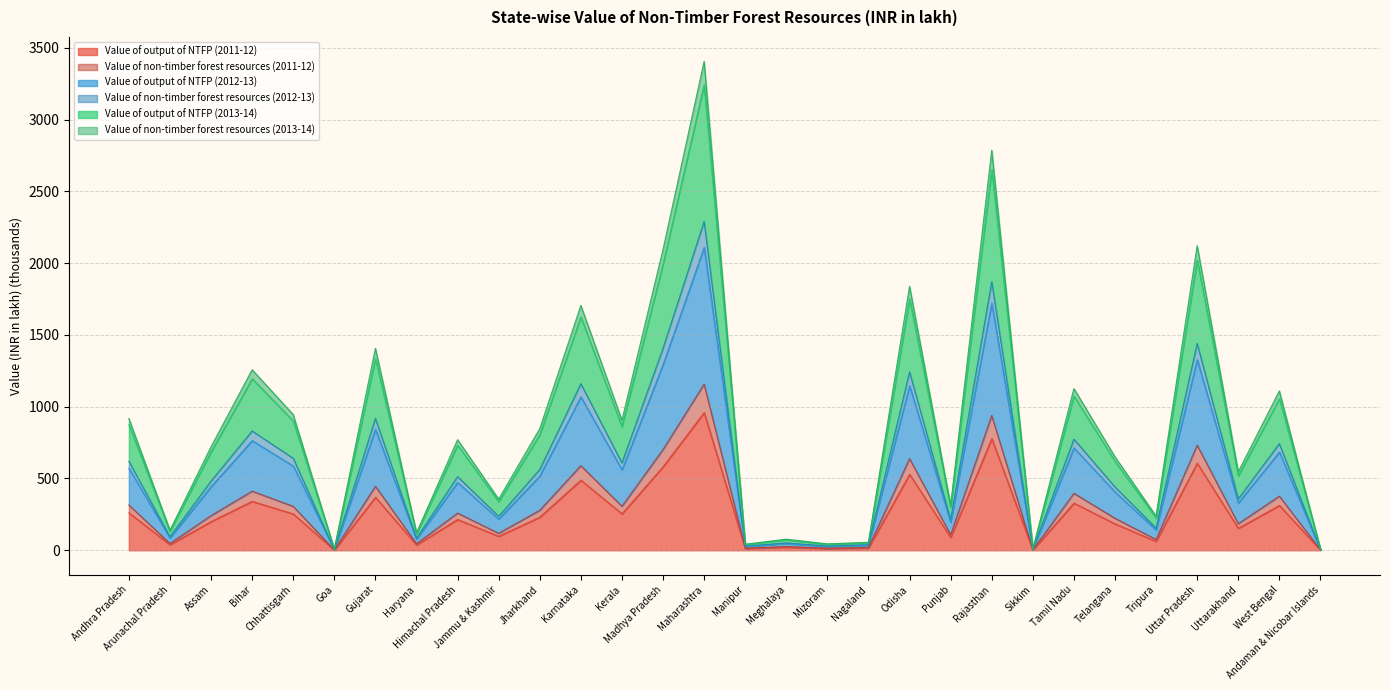

At which category does Value of non-timber forest resources (2012-13) reach its first local peak?

Bihar